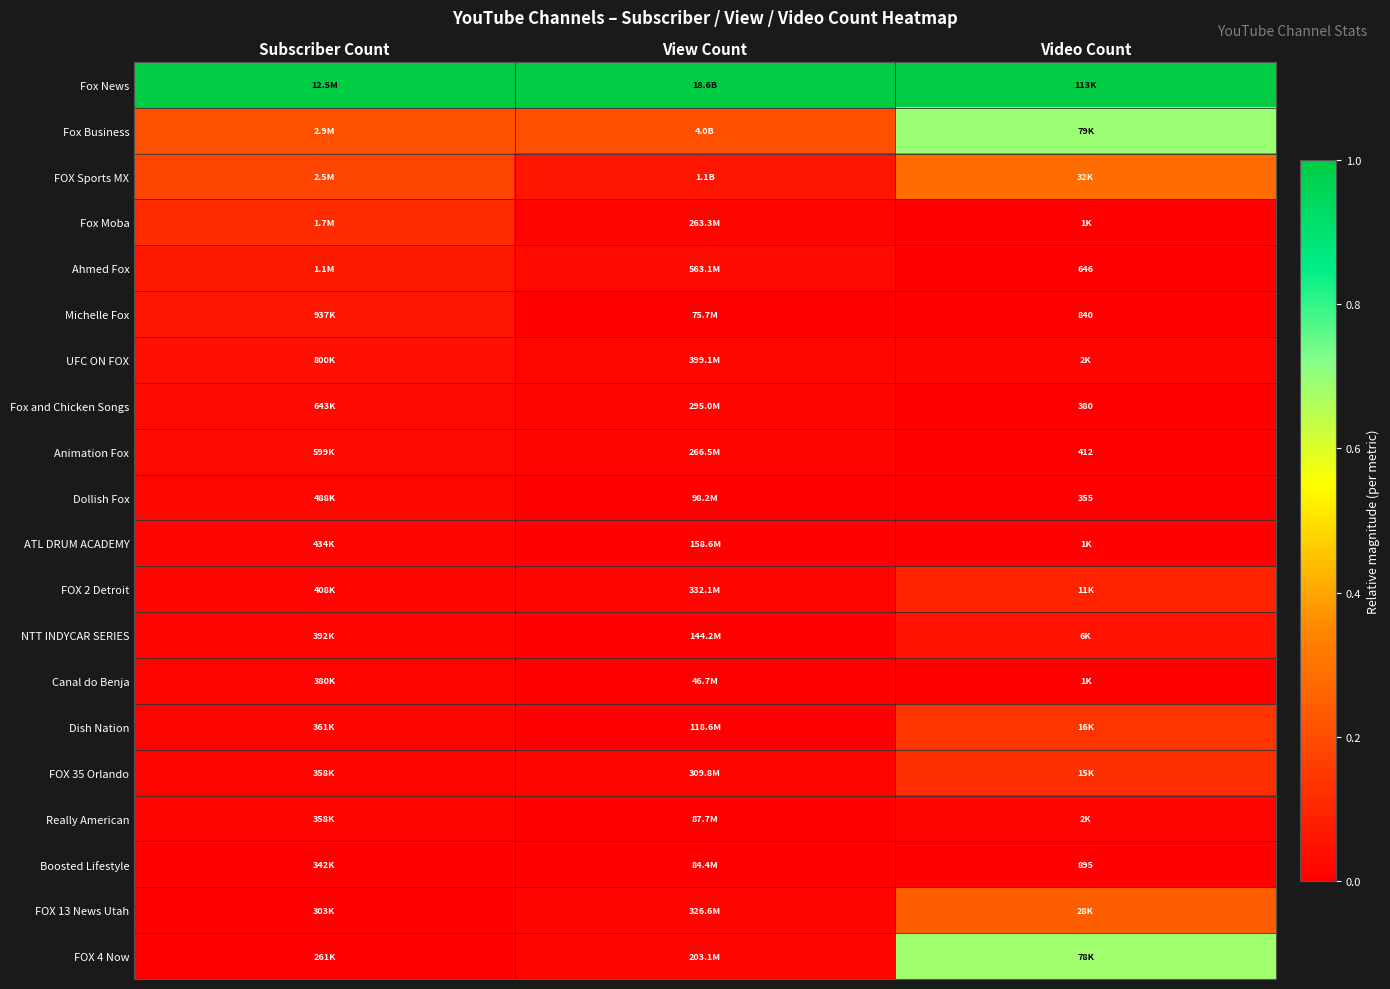

At how many categories does at least one series exceed 0?

3